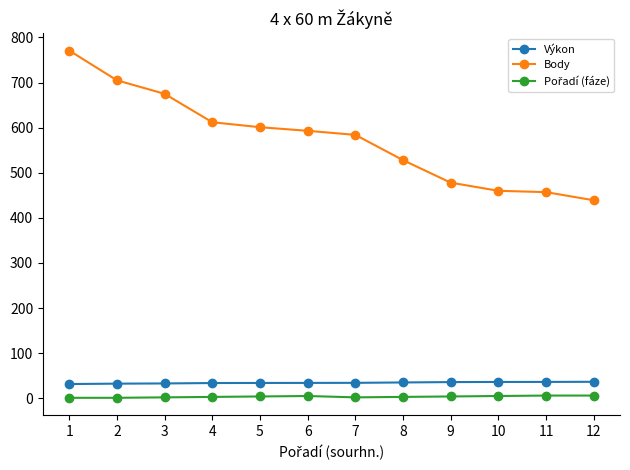

The Výkon series shows 35.9 at 9. True or false?

True